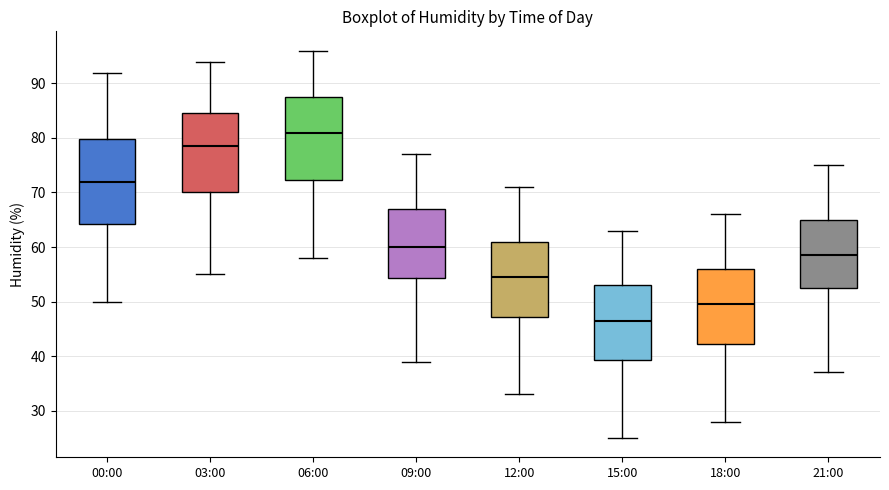

Reading left to right, transcribe this box plot: for each box, give where its median line is, the range the box spans, and where its two whiskers end, as read against the y-axis. The values are not printed on the chart, so give them approximately, as read against the axis.

00:00: median 72, box 64 to 80, whiskers 50 to 92
03:00: median 79, box 70 to 85, whiskers 55 to 94
06:00: median 81, box 72 to 88, whiskers 58 to 96
09:00: median 60, box 54 to 67, whiskers 39 to 77
12:00: median 55, box 47 to 61, whiskers 33 to 71
15:00: median 47, box 39 to 53, whiskers 25 to 63
18:00: median 50, box 42 to 56, whiskers 28 to 66
21:00: median 59, box 53 to 65, whiskers 37 to 75